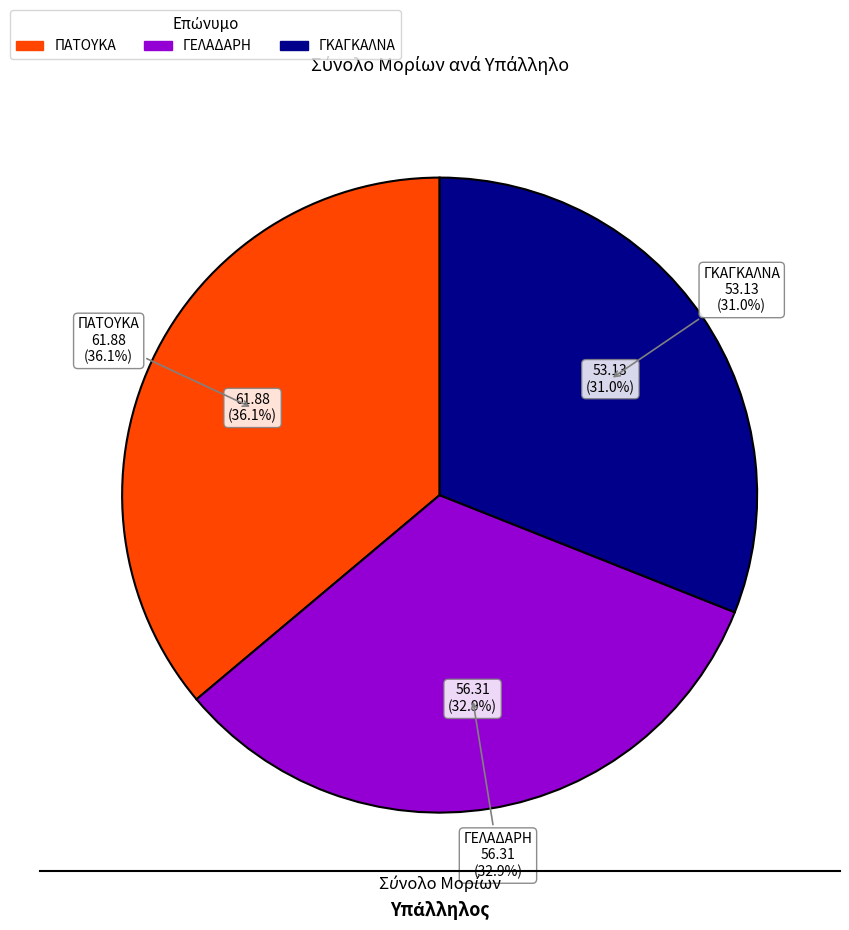

True or false: ΓΕΛΑΔΑΡΗ accounts for 44% of the total.

False